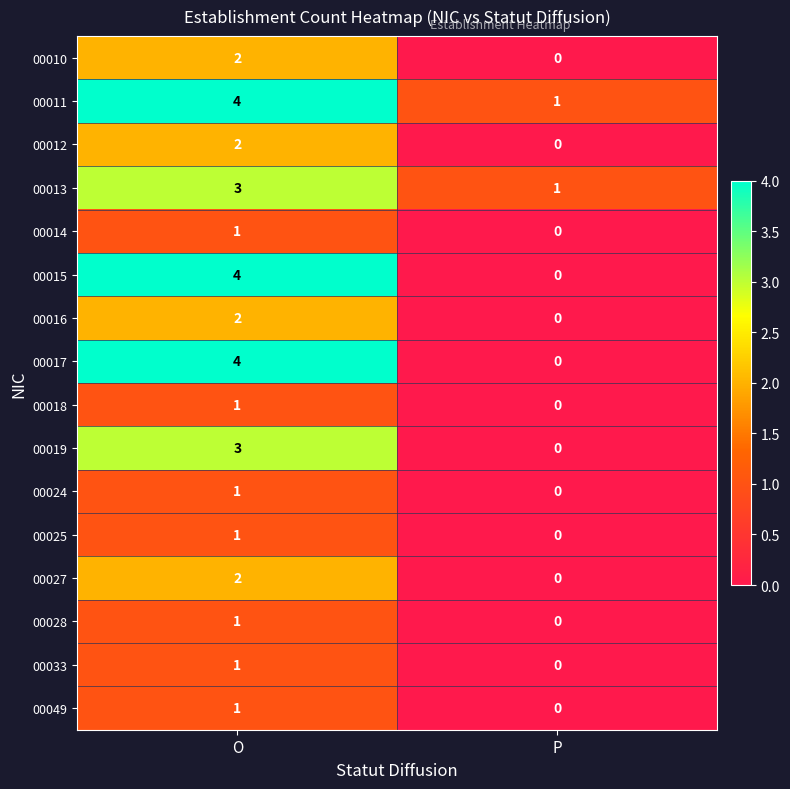

What is the difference between the highest and lowest values at O?

3